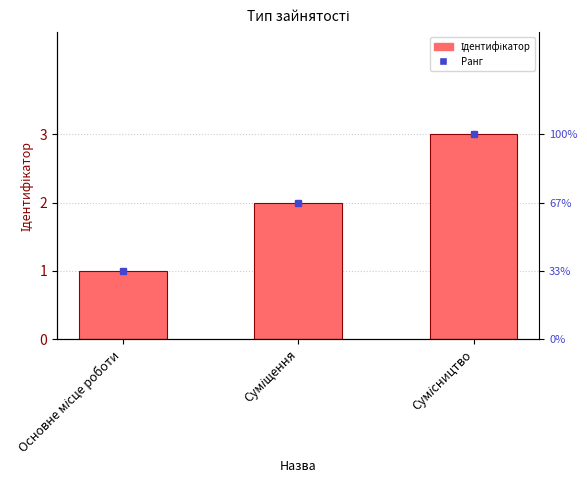

What is the change in value from Основне місце роботи to Суміщення?

+1